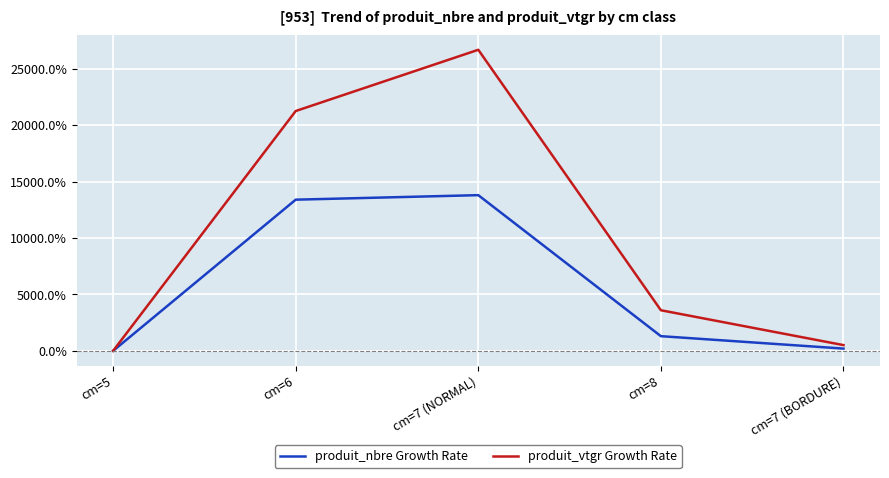

How many categories are shown in the chart?

5